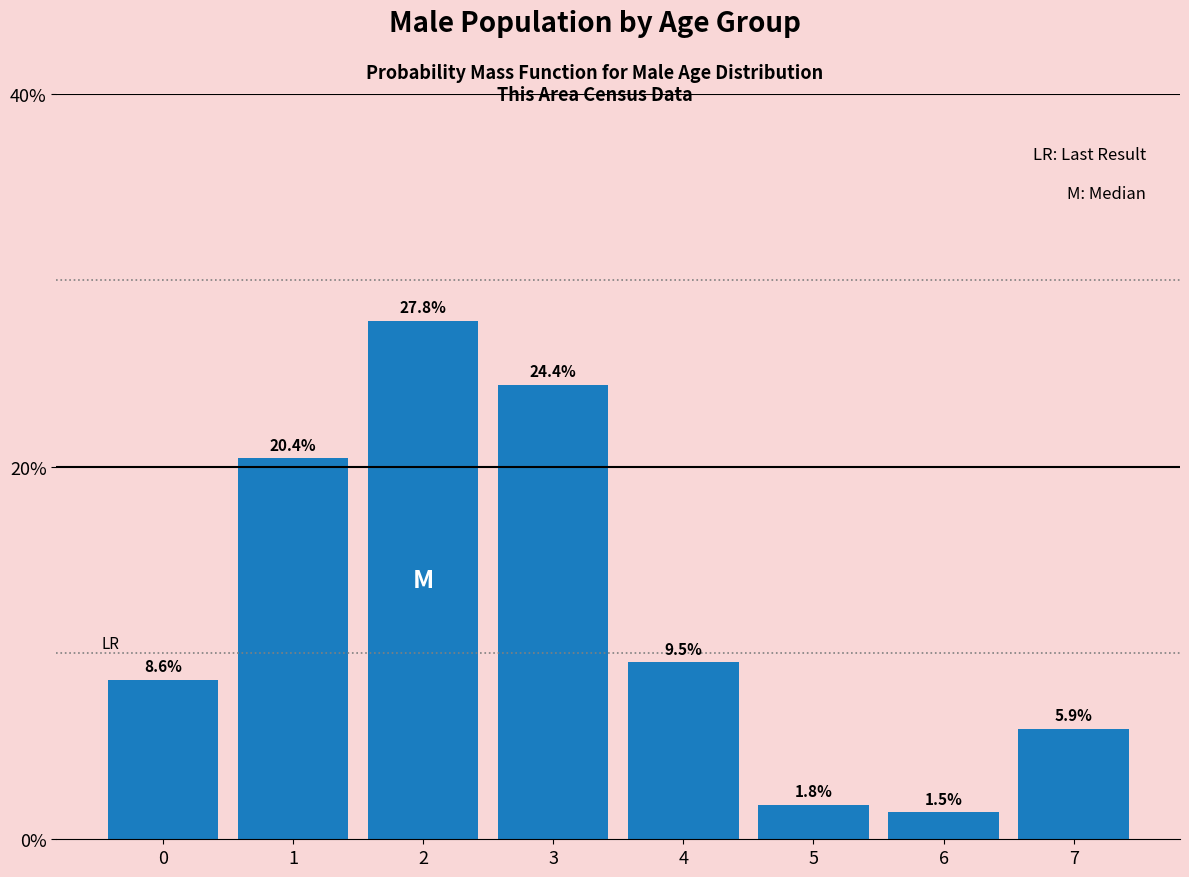

Reading right to left, list all the values displayed in this chart.

7=5.9	6=1.5	5=1.8	4=9.5	3=24.4	2=27.8	1=20.4	0=8.6